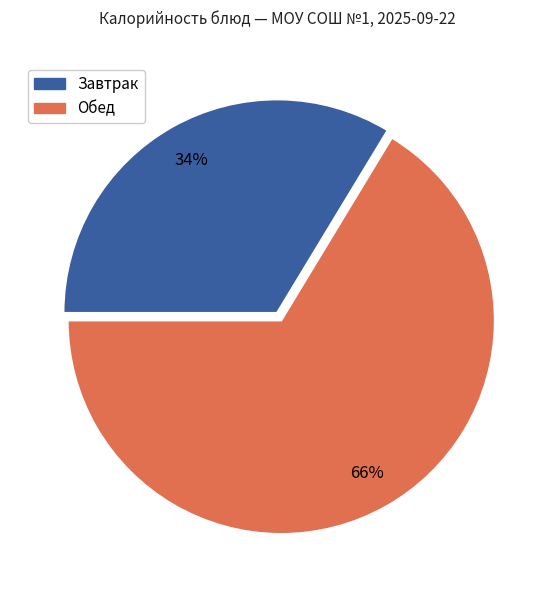

Is there a majority slice in this chart?

Yes